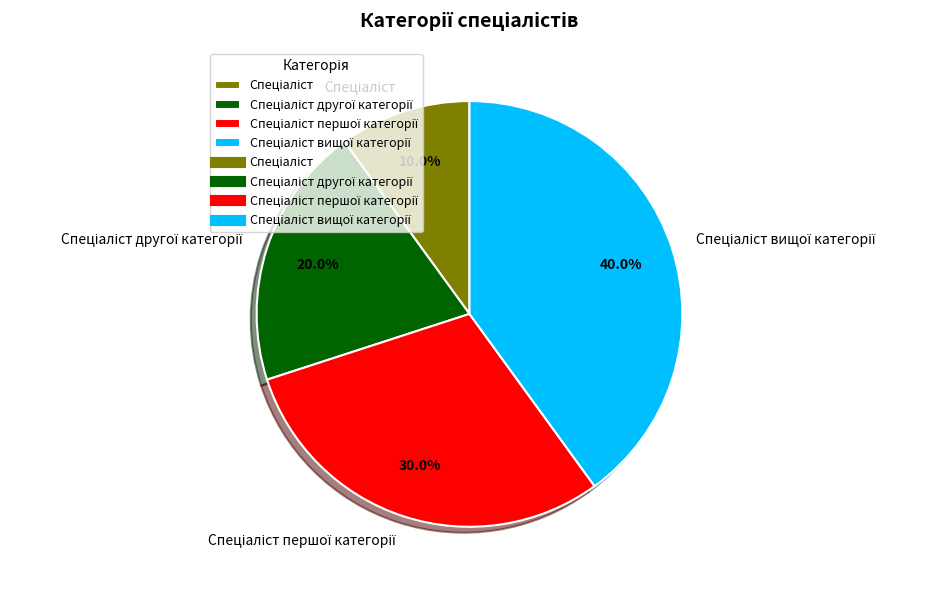

Is there a majority slice in this chart?

No